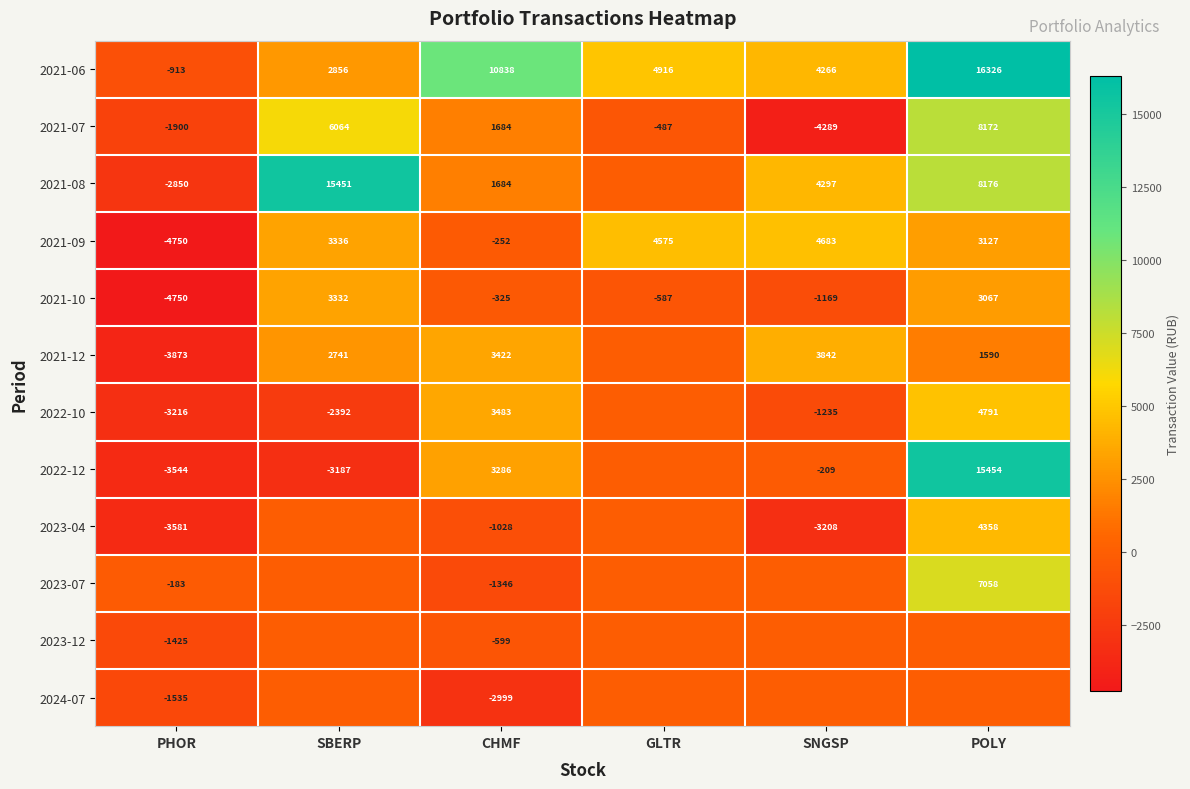

List the labels in order of 2021-06 value, largest first.

POLY, CHMF, GLTR, SNGSP, SBERP, PHOR